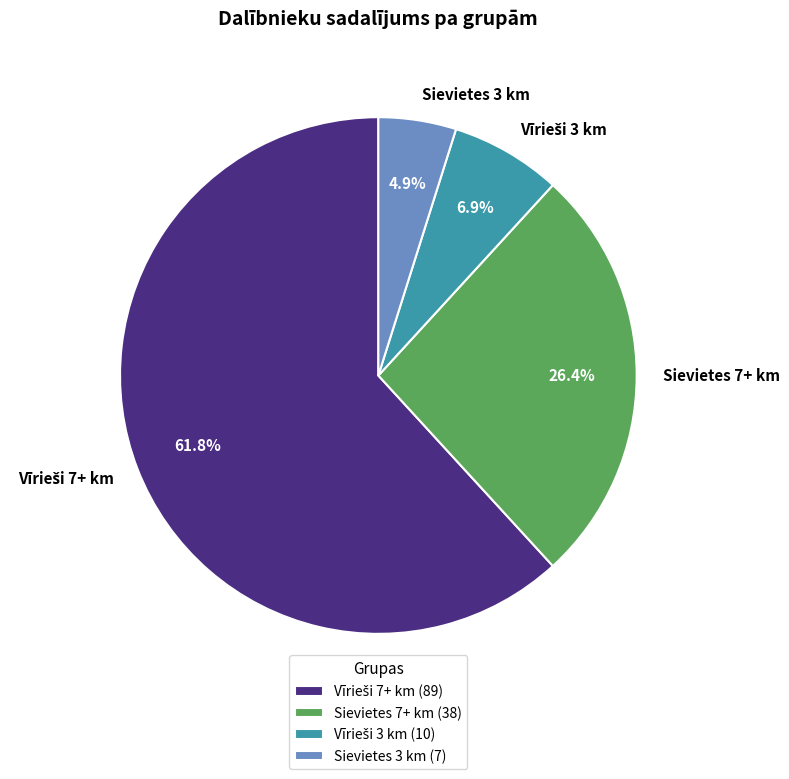

How much of the chart is everything except Sievietes 3 km?

95.1%